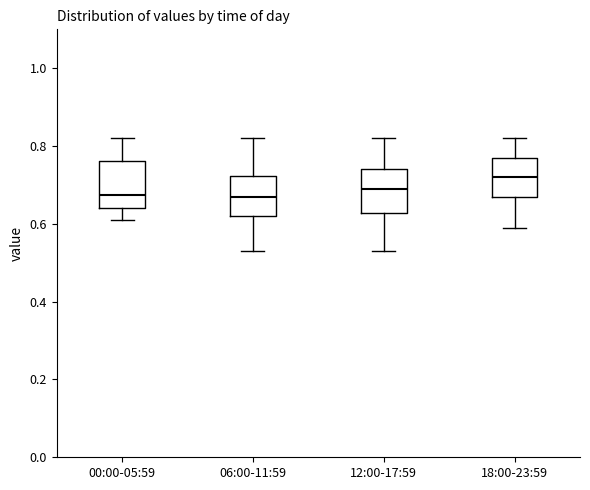

Where does the median line of the box for 06:00-11:59 sit on the y-axis? The values are not printed on the chart, so give them approximately, as read against the axis.

0.68